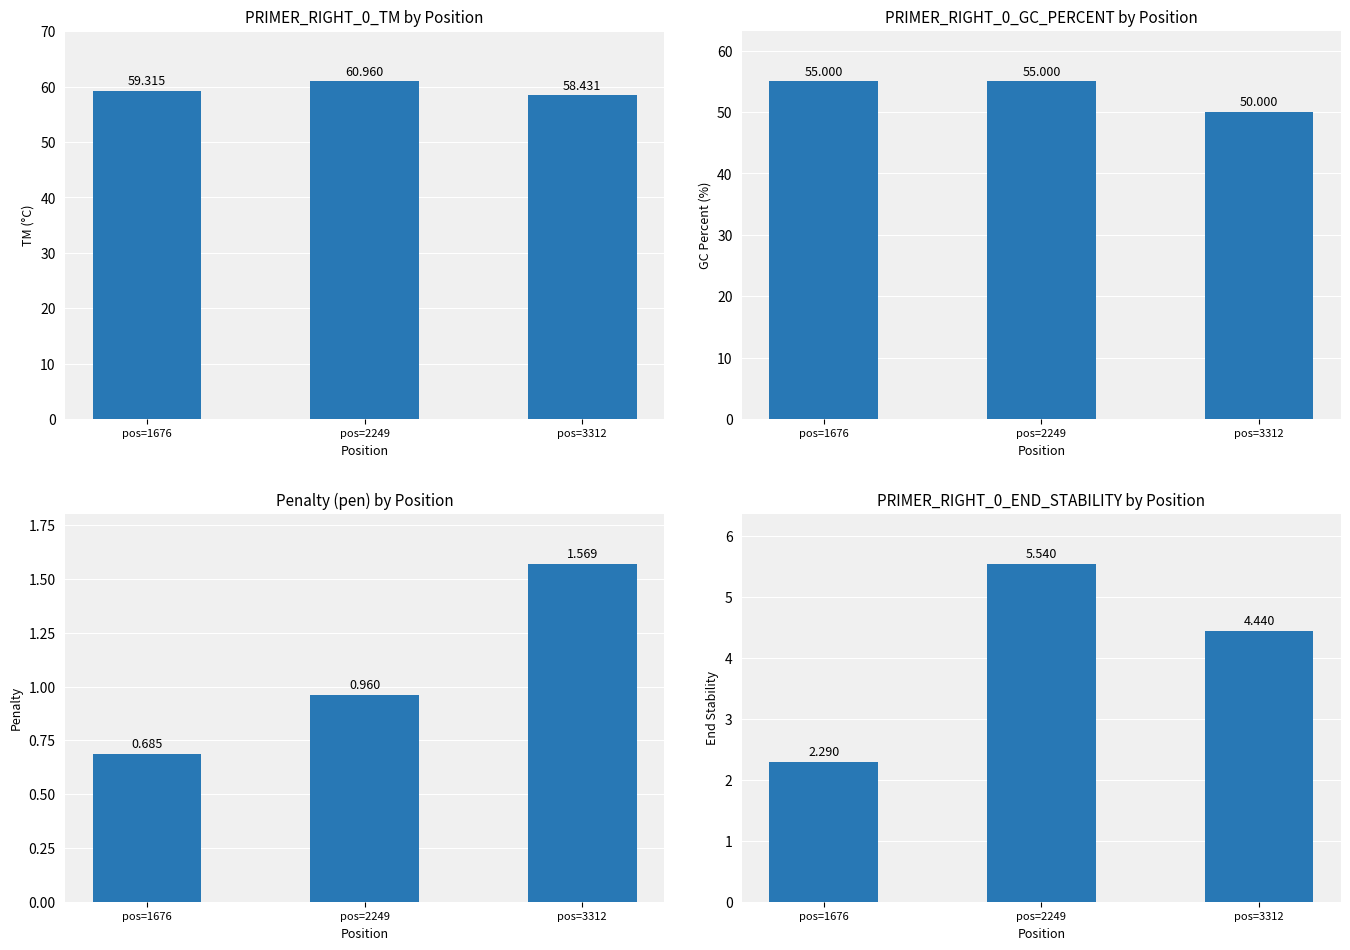

At which label does PRIMER_RIGHT_0_END_STABILITY first exceed 4?

pos=2249